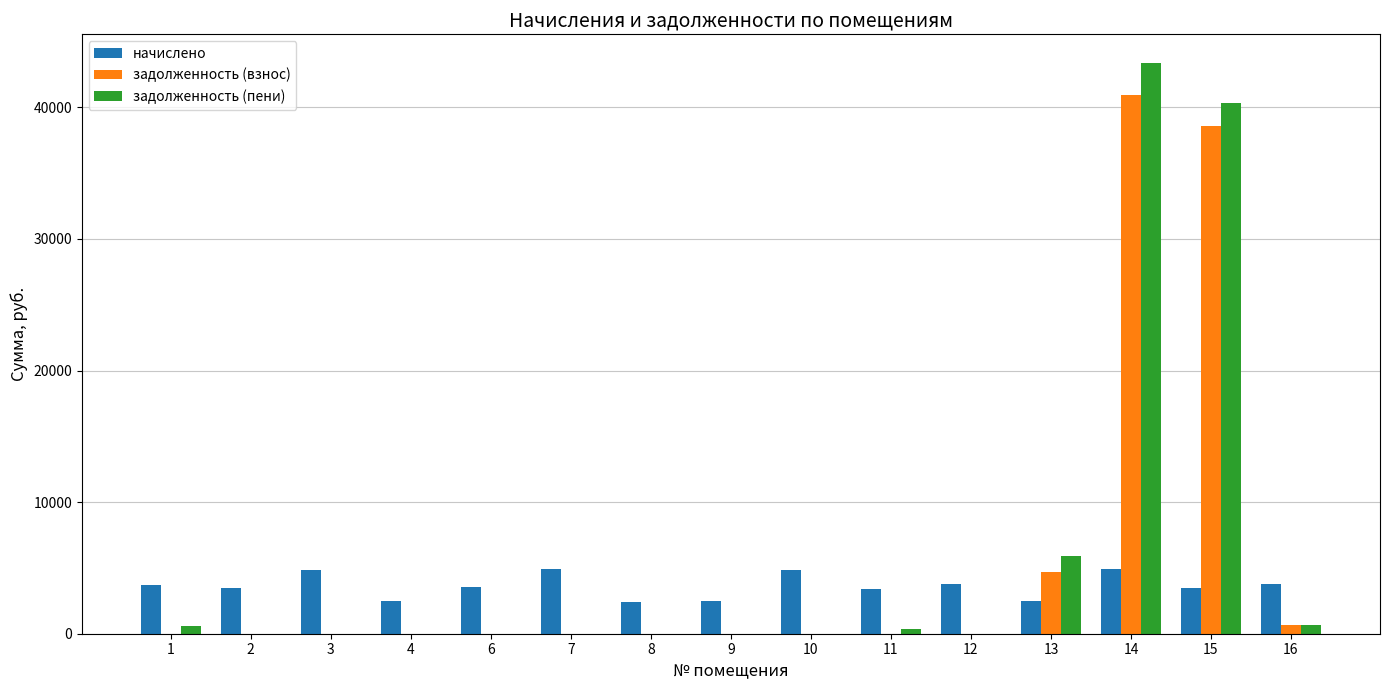

Is the value of задолженность (пени) at 11 greater than the value of задолженность (взнос) at 14?

No